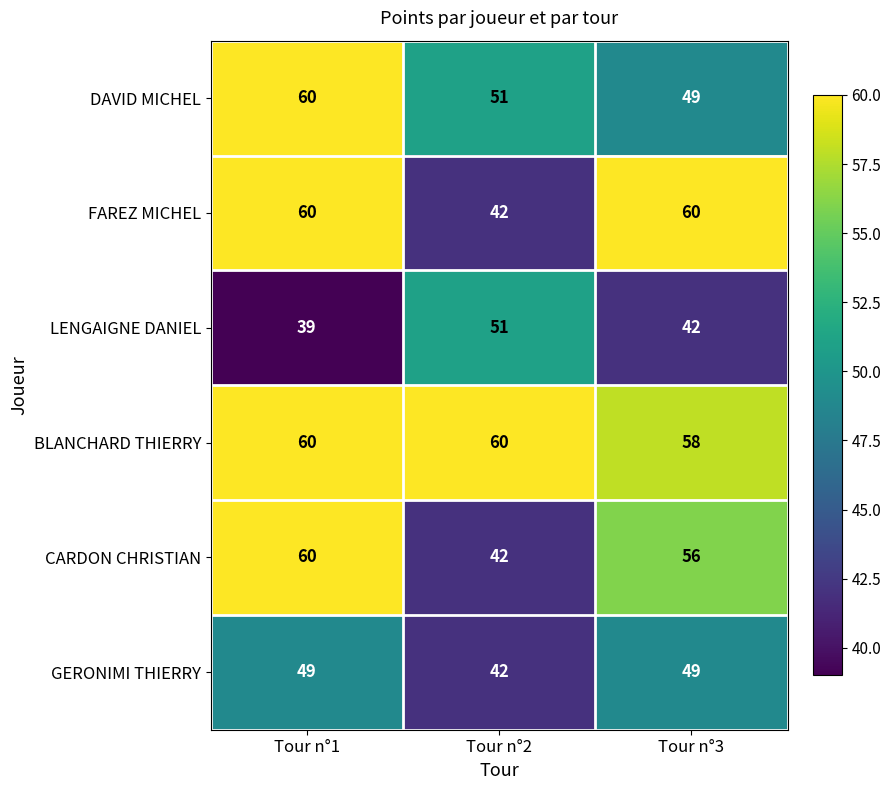

How many data points does each series have?

3